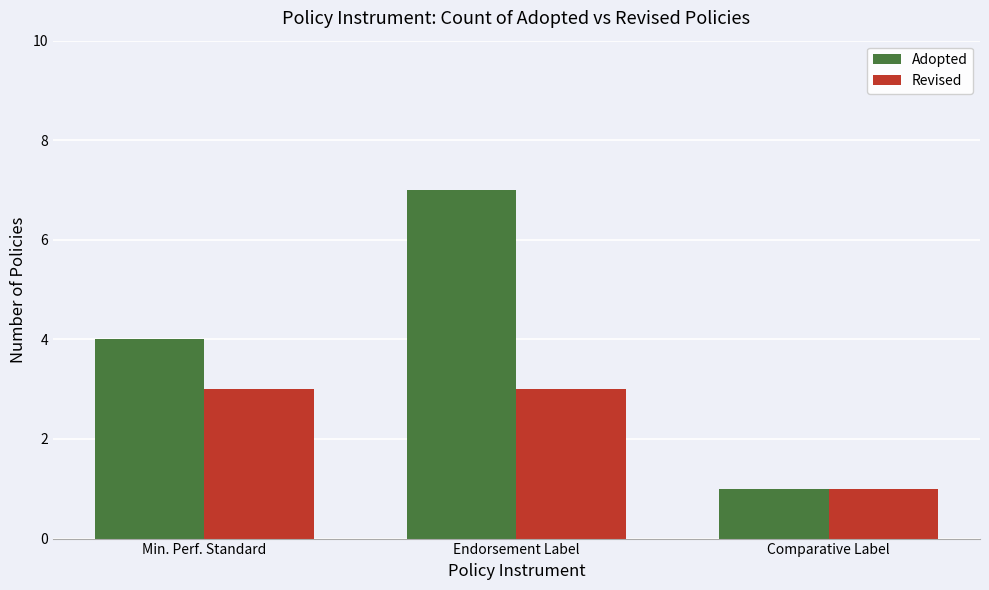

Rank the series by their maximum value, from highest to lowest.

Adopted, Revised